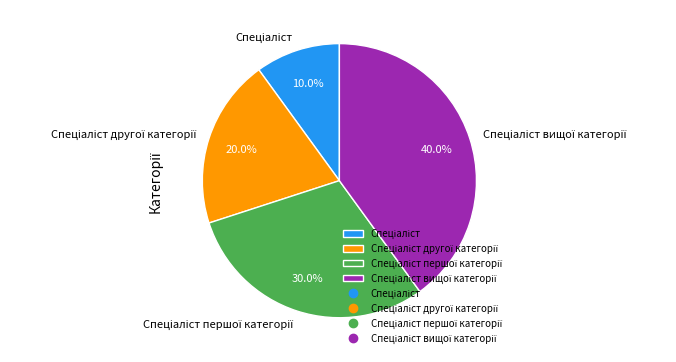

Is there any slice that represents more than half of the pie?

No